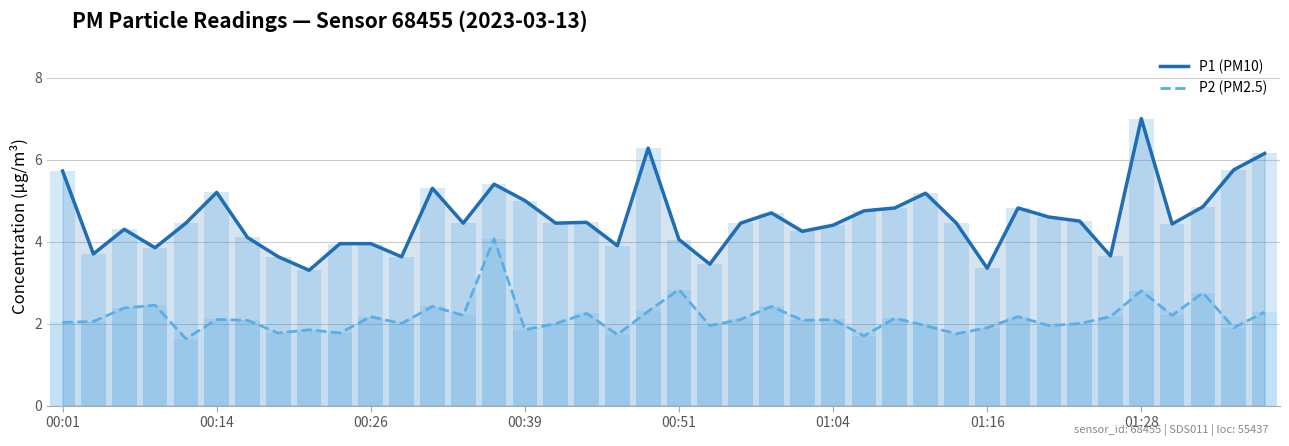

Read the P1 (PM10) value at 22.

4.5